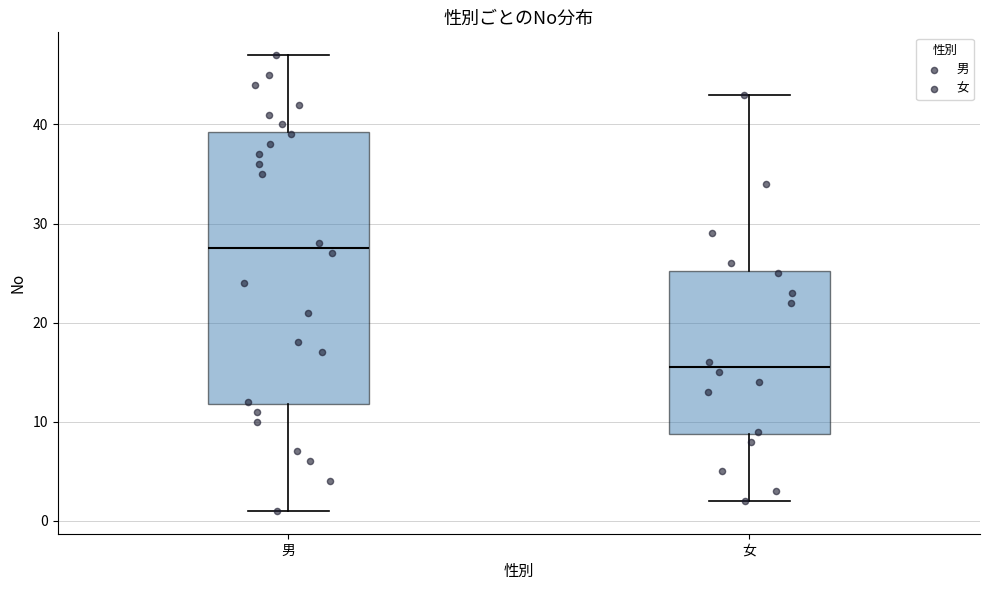

Which box's median line is the highest?

男